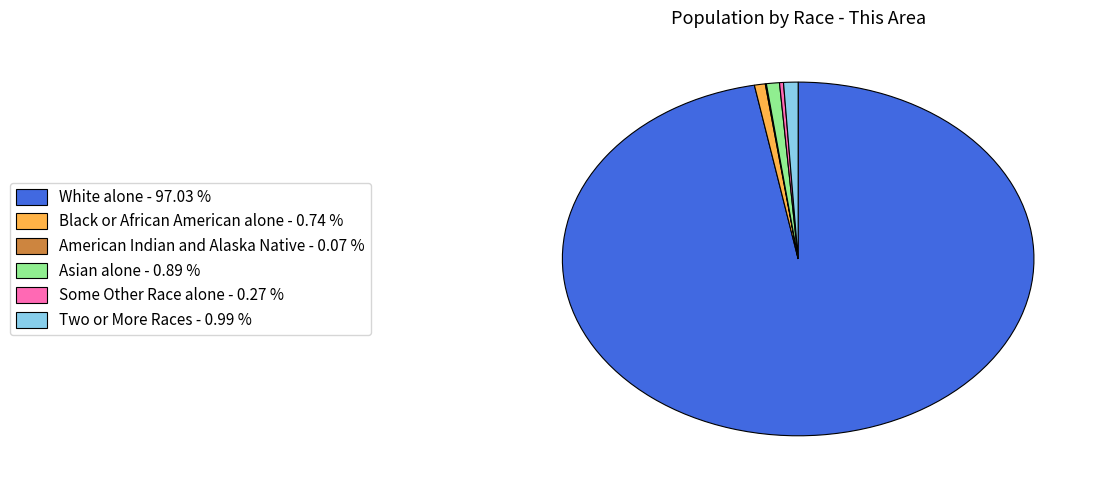

What is the majority slice?

White alone - 97.03 %